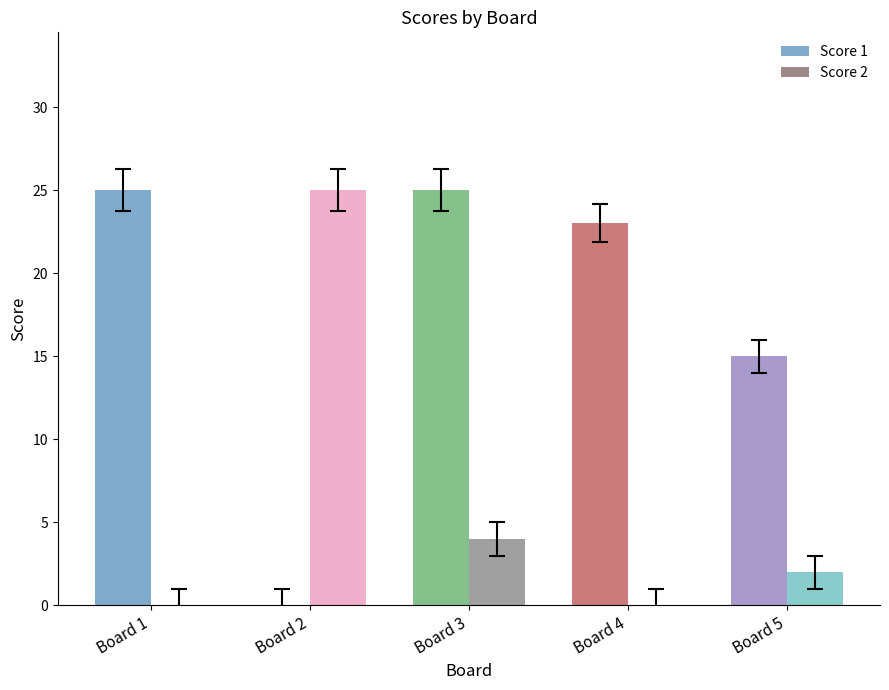

Which category has the highest value in the Score 2 series?

Board 2